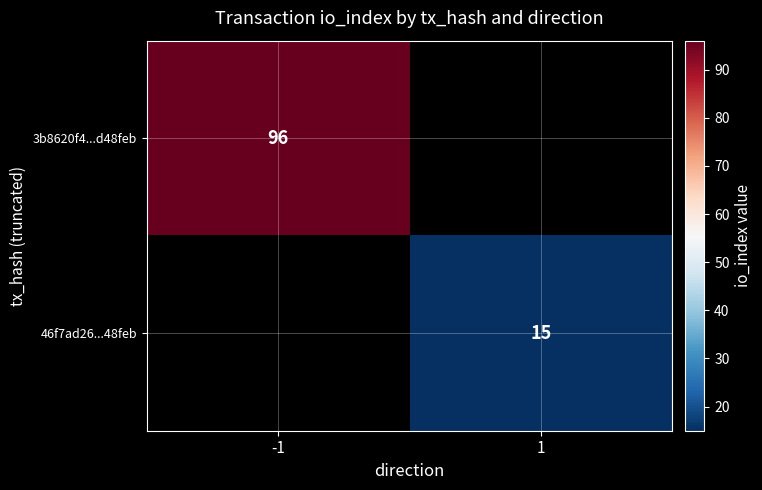

Is it true that 46f7ad26...48feb equals 25 at 1?

False